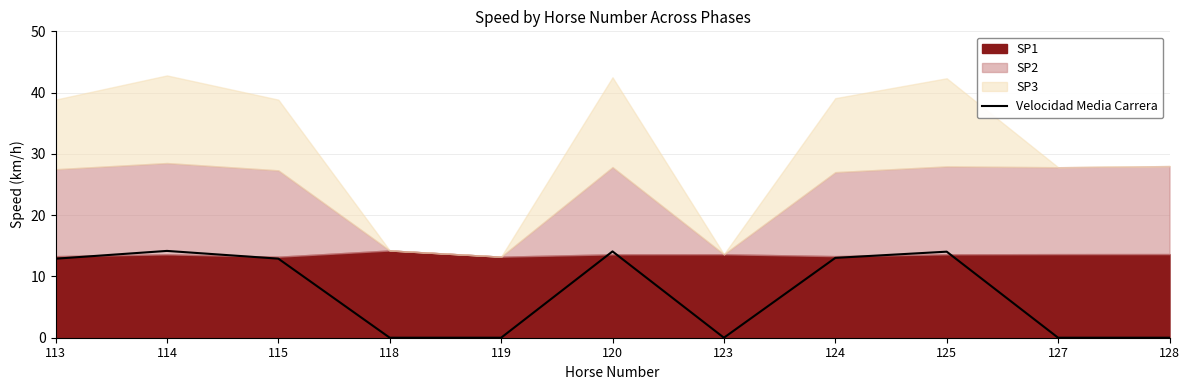

Which category has the lowest value across all series?

118